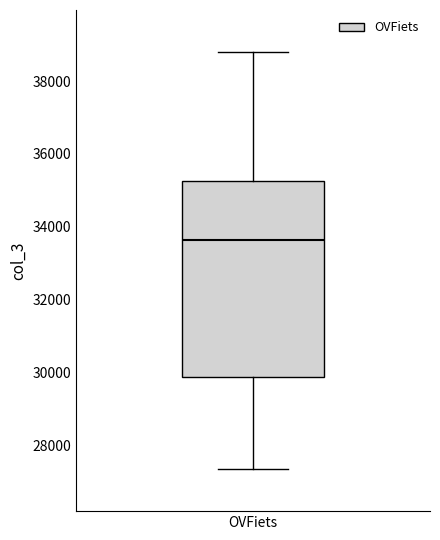

Transcribe this box plot: give where the median line is, the range the box spans, and where the two whiskers end, as read against the y-axis. The values are not printed on the chart, so give them approximately, as read against the axis.

median 33600, box 29800 to 35200, whiskers 27400 to 38800